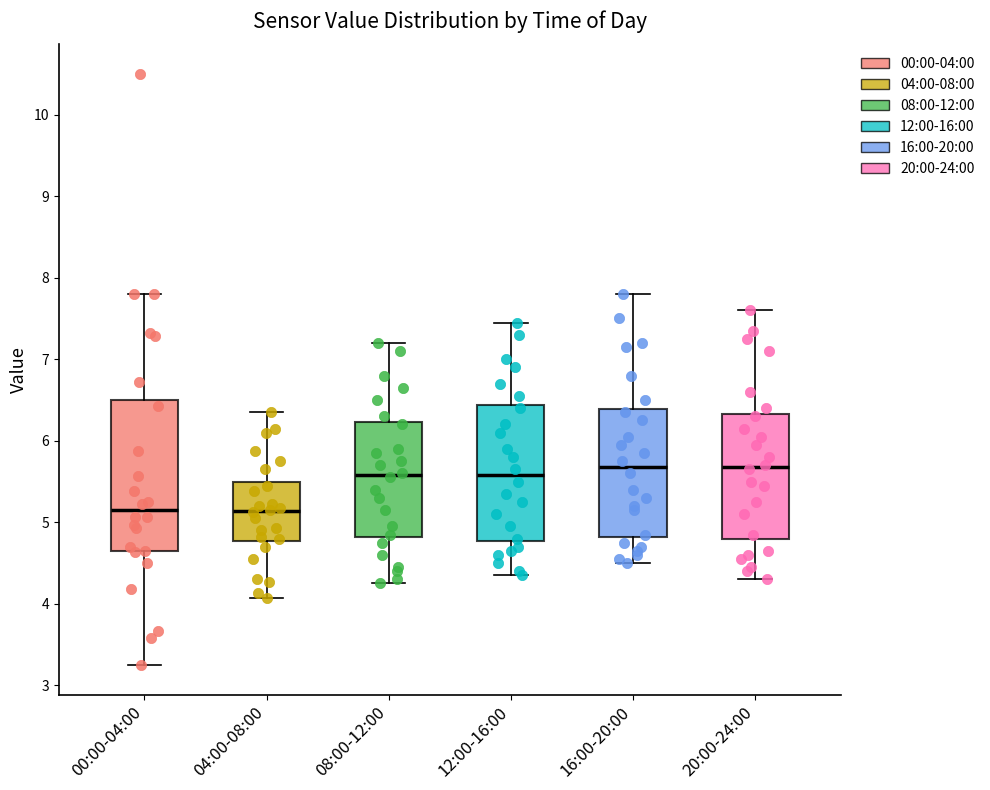

Where is the lower edge of the box for 04:00-08:00 on the y-axis? The values are not printed on the chart, so give them approximately, as read against the axis.

4.8